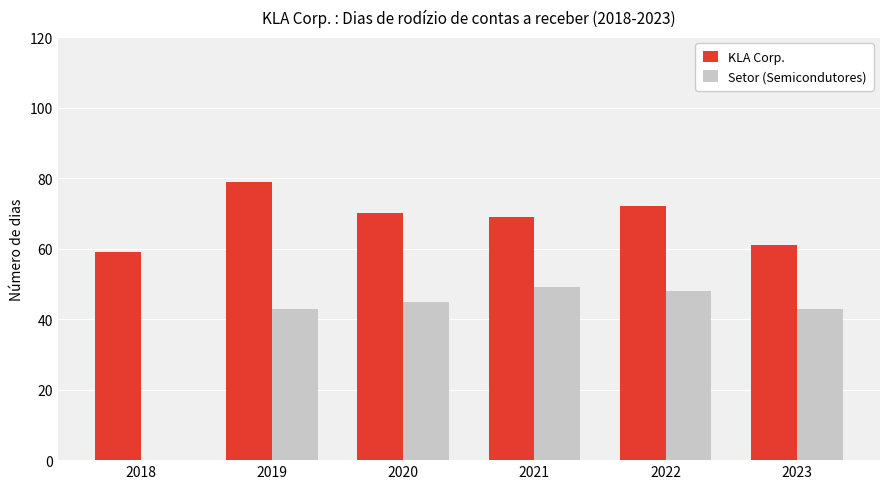

Which series changed the most between 2022 and 2023?

KLA Corp.